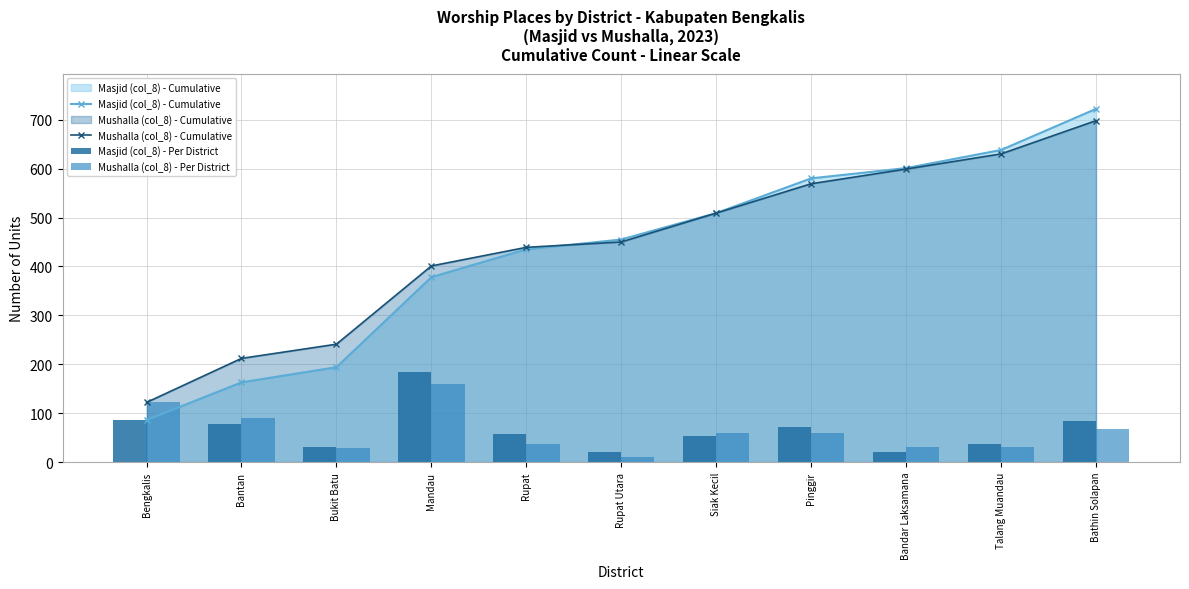

Are the bars grouped side by side (vs. stacked)?

Yes